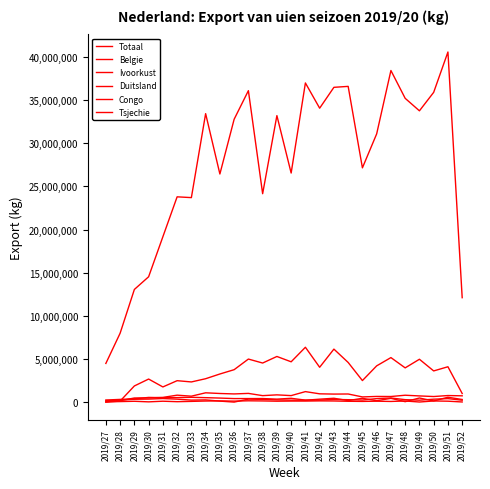

At how many categories does at least one series exceed 14893789?

21